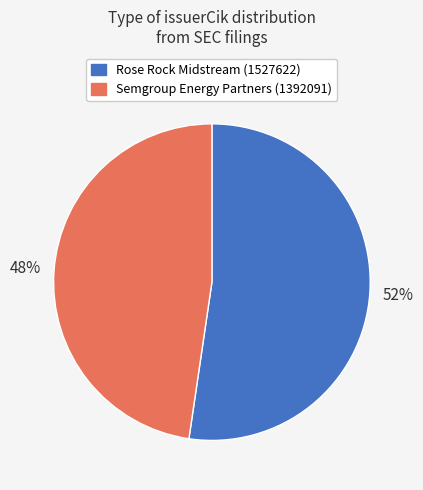

Count the number of slices in the pie.

2